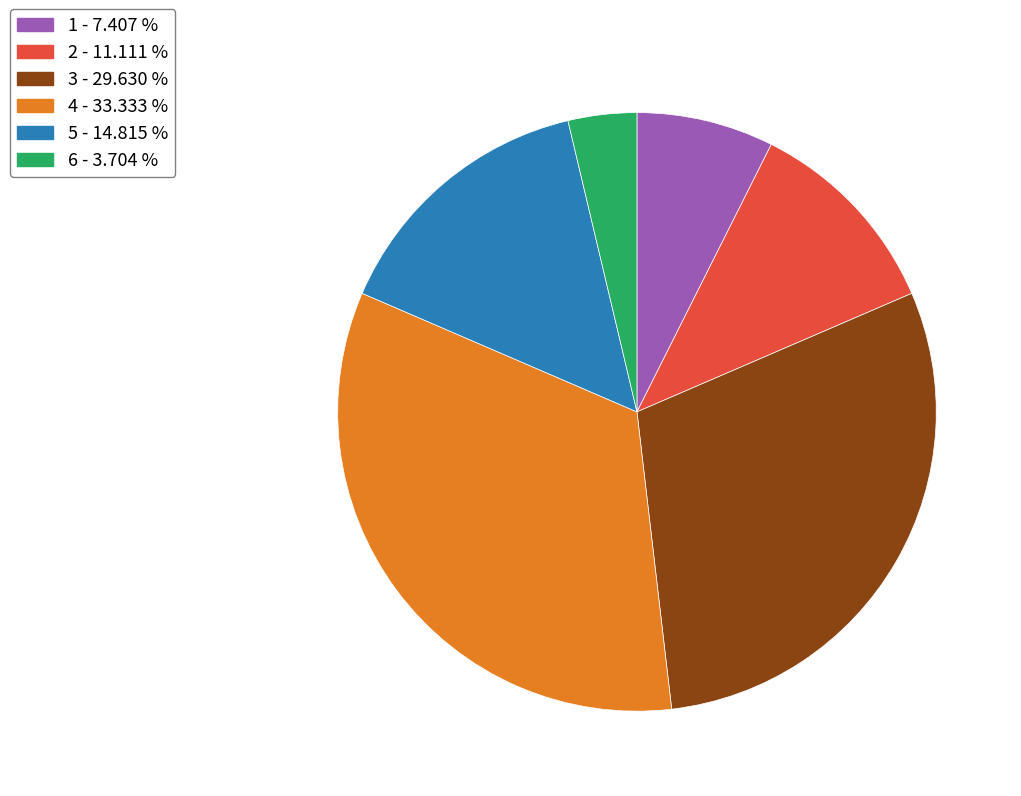

Rank the categories by value from lowest to highest.

6 - 3.704 %, 1 - 7.407 %, 2 - 11.111 %, 5 - 14.815 %, 3 - 29.630 %, 4 - 33.333 %